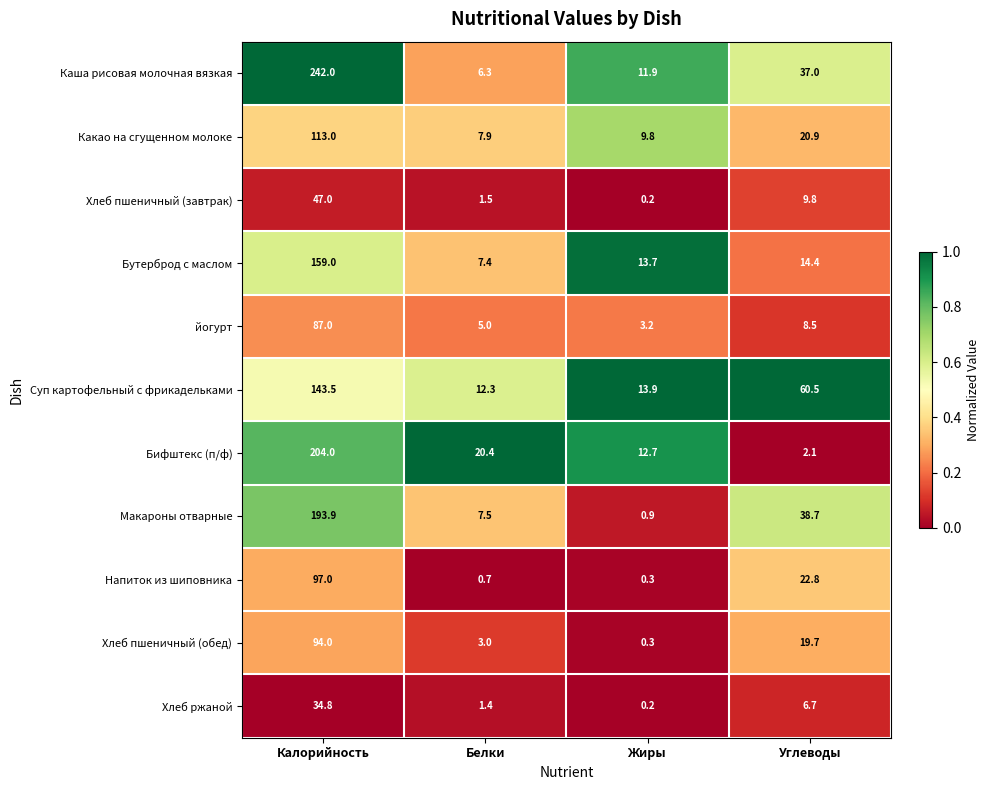

Is it true that Хлеб ржаной equals 9.3 at Углеводы?

False